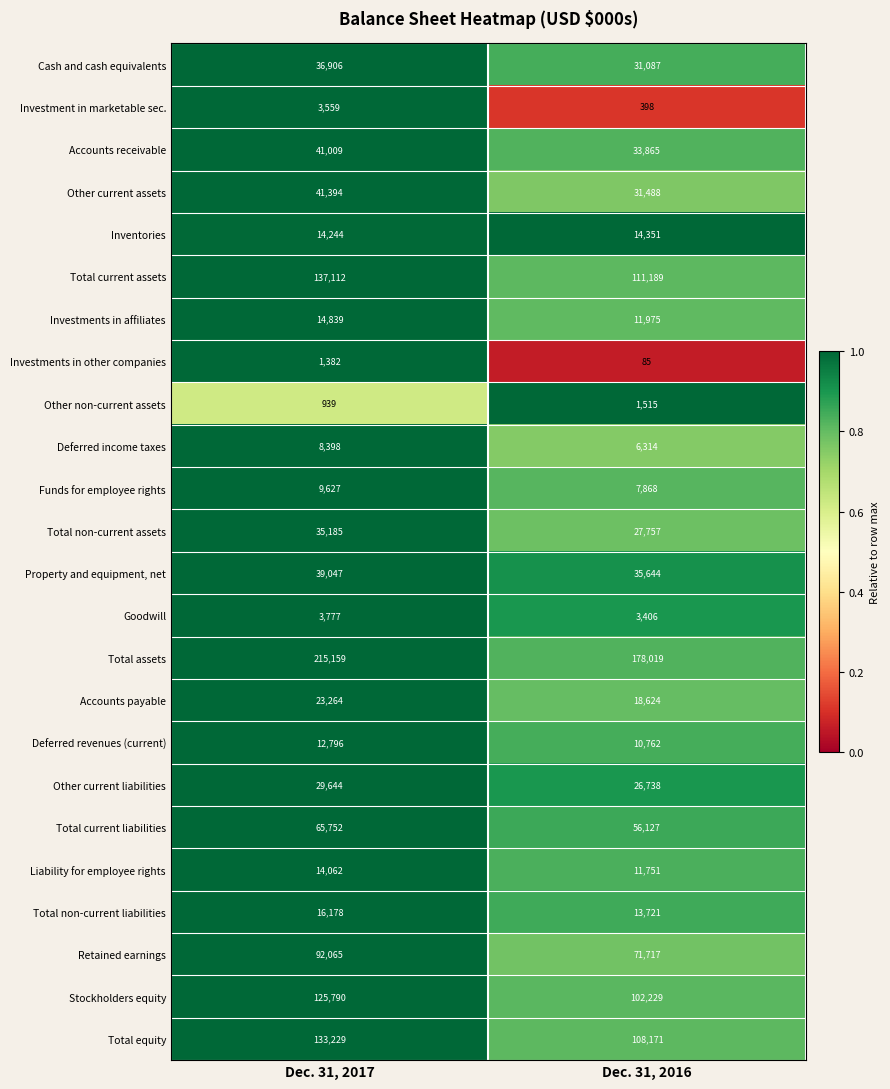

Is it true that Cash and cash equivalents equals 25114 at Dec. 31, 2017?

False